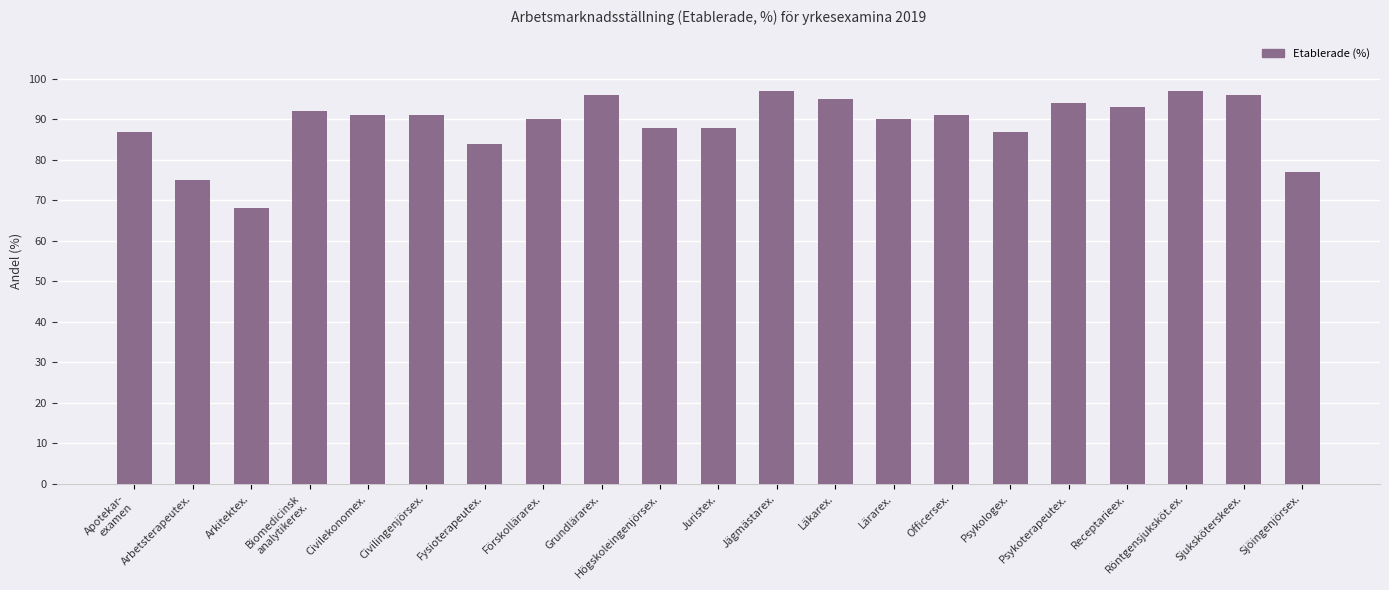

The value at Civilingenjörsex. is 91. True or false?

True